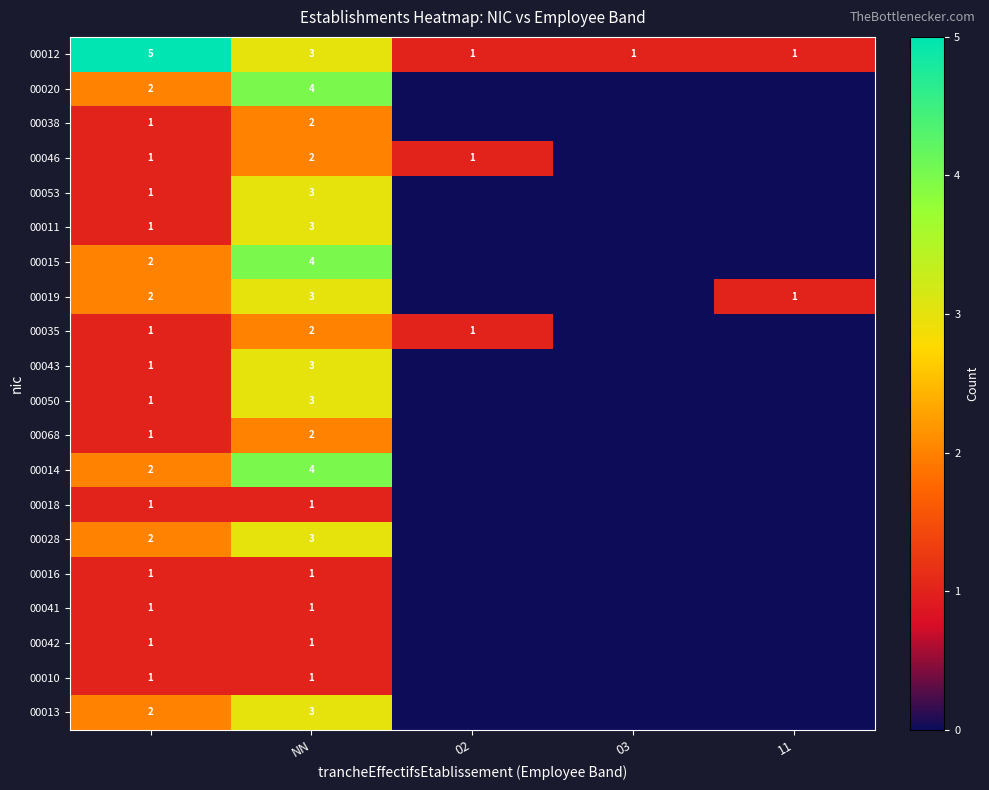

Count the 00012 values in the range 1 to 3.

4